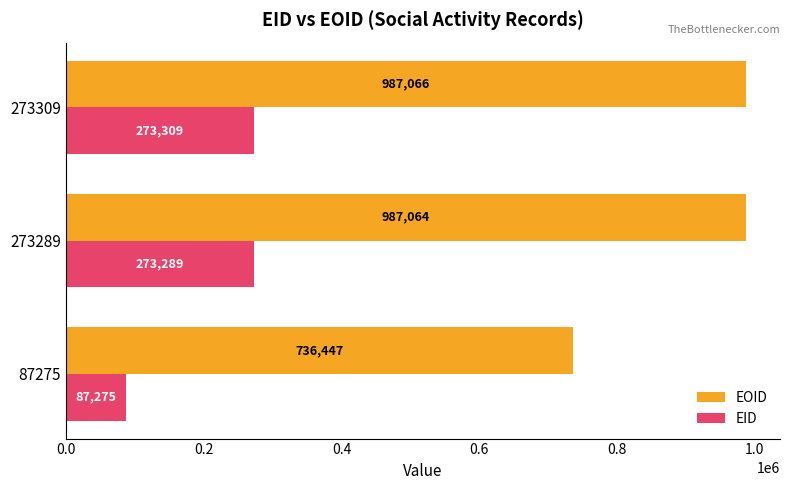

The value of EID at 273289 is 273289. True or false?

True